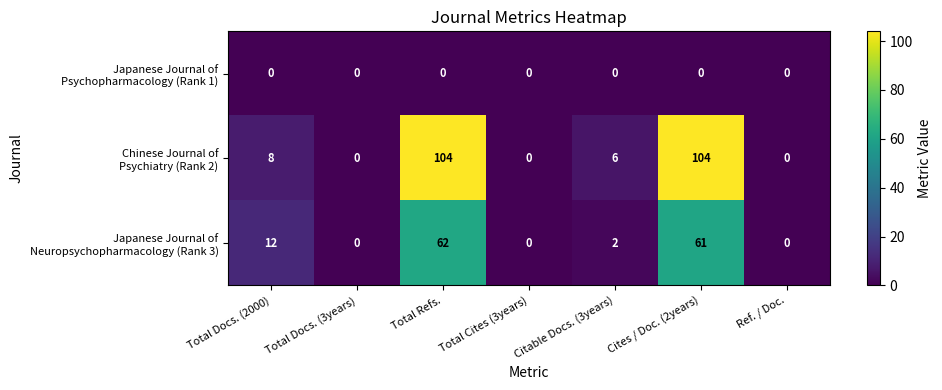

At which category is the sum across all series the highest?

Total Refs.